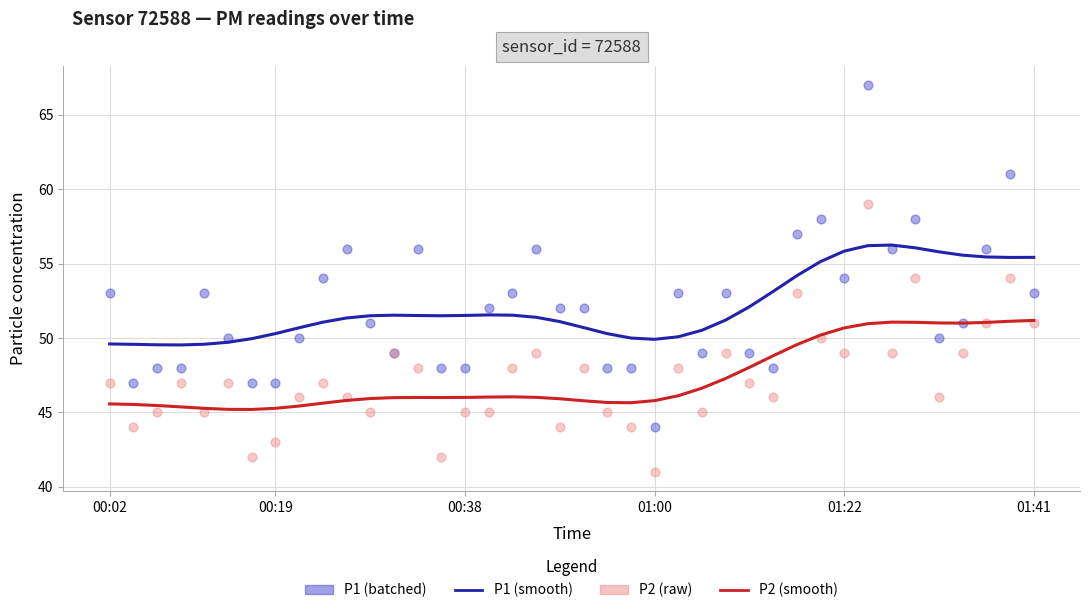

Which series contains the highest Y value?

P1 (batched)